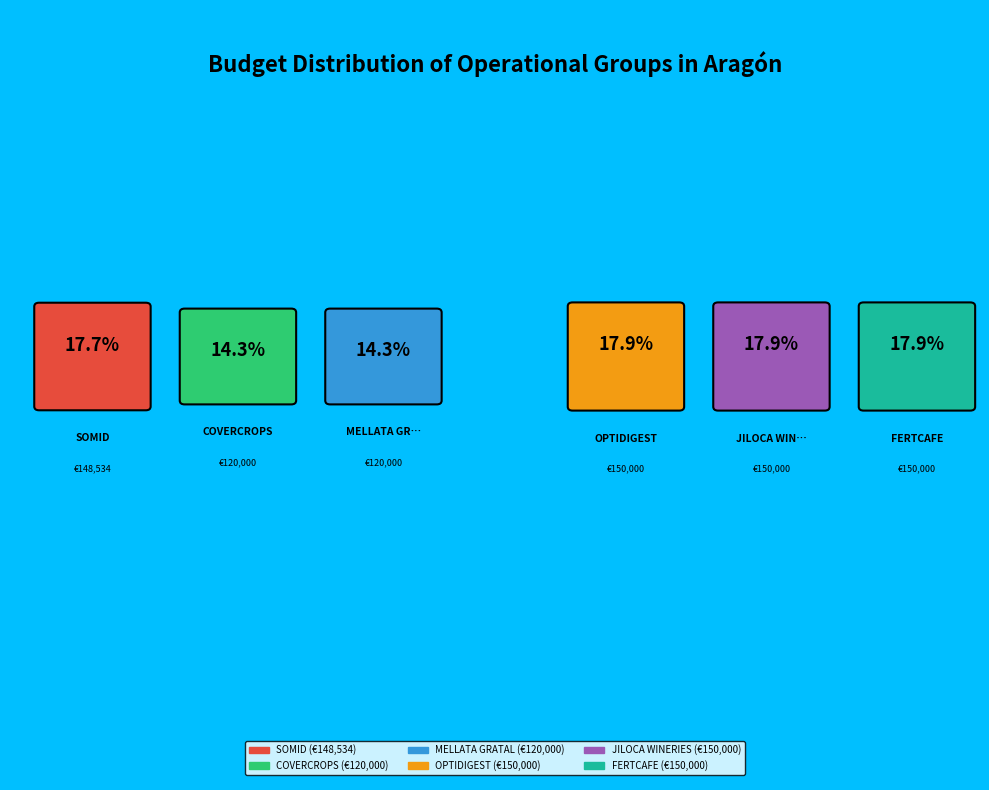

How many slices are in this pie chart?

6